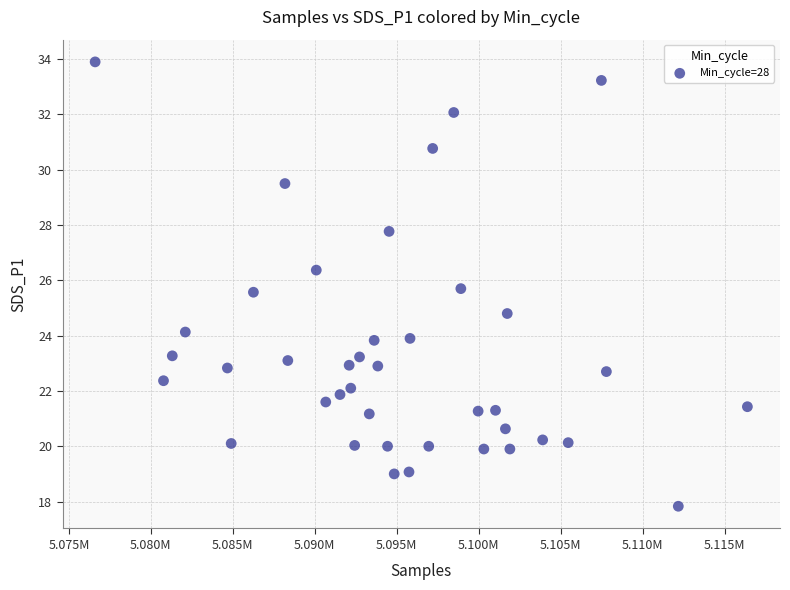

What Y value in the scatter plot is closest to 25?

24.8